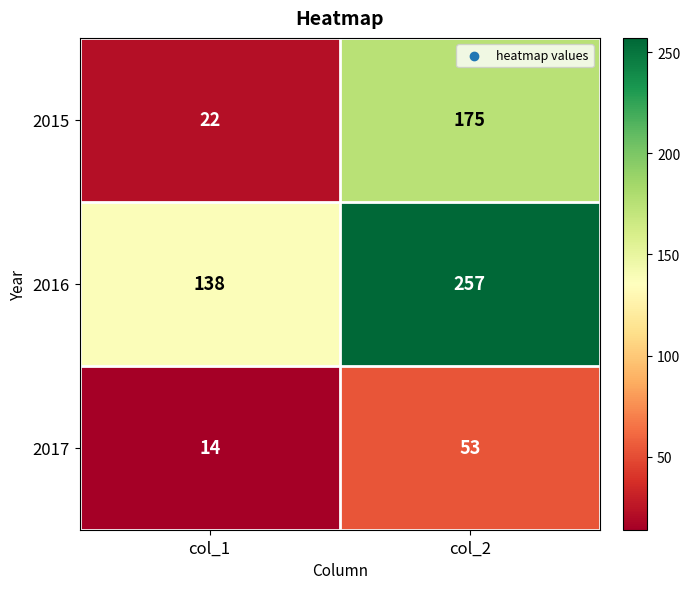

What is the total value across all series at col_1?

174